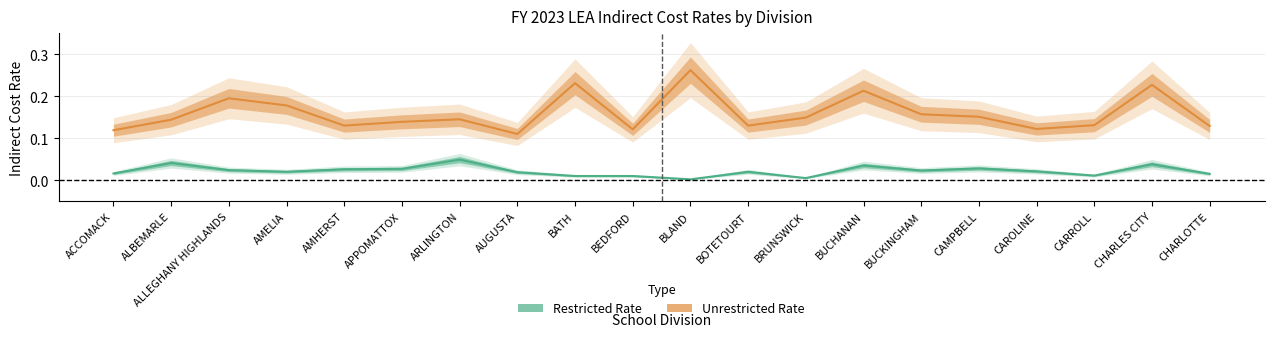

Which category has the highest value across all series?

BLAND